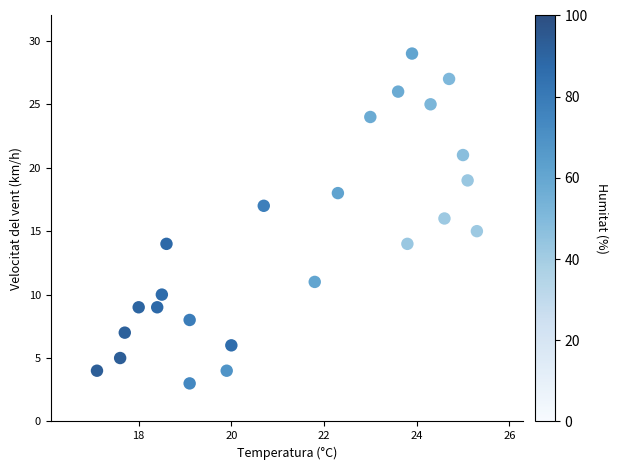

What is the range of Y values (max minus min)?

26